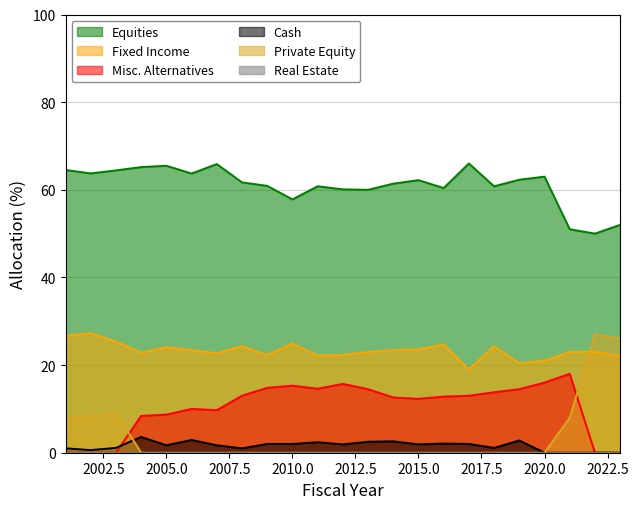

Read the Misc. Alternatives value at 2006.

10.0